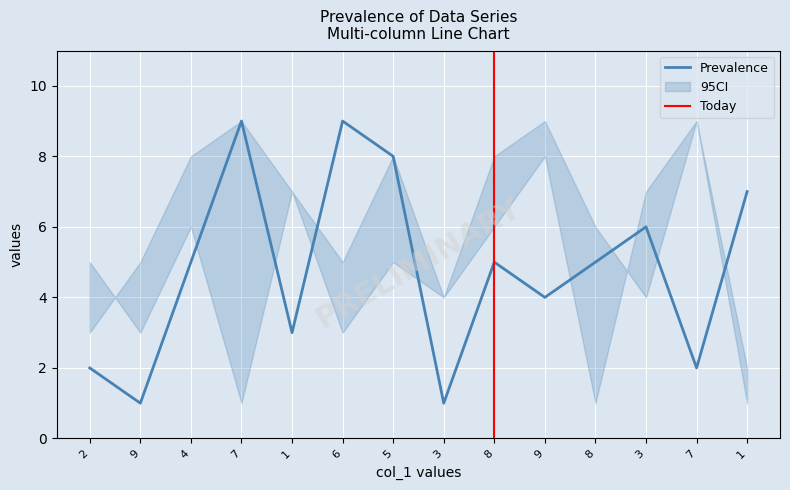

Is it true that col_3 equals 5 at 7?

False